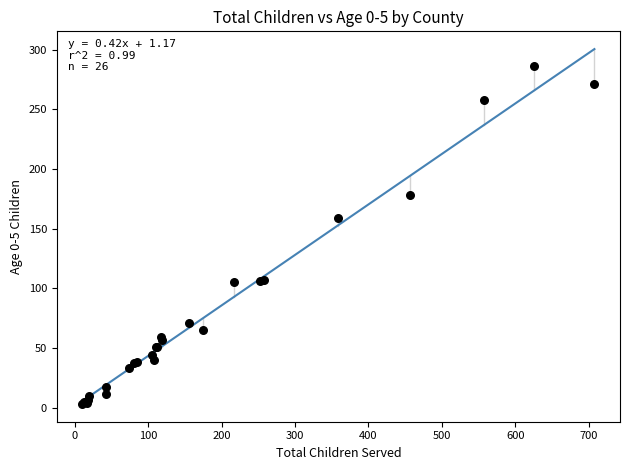

What Y value in the scatter plot is closest to 144?

159